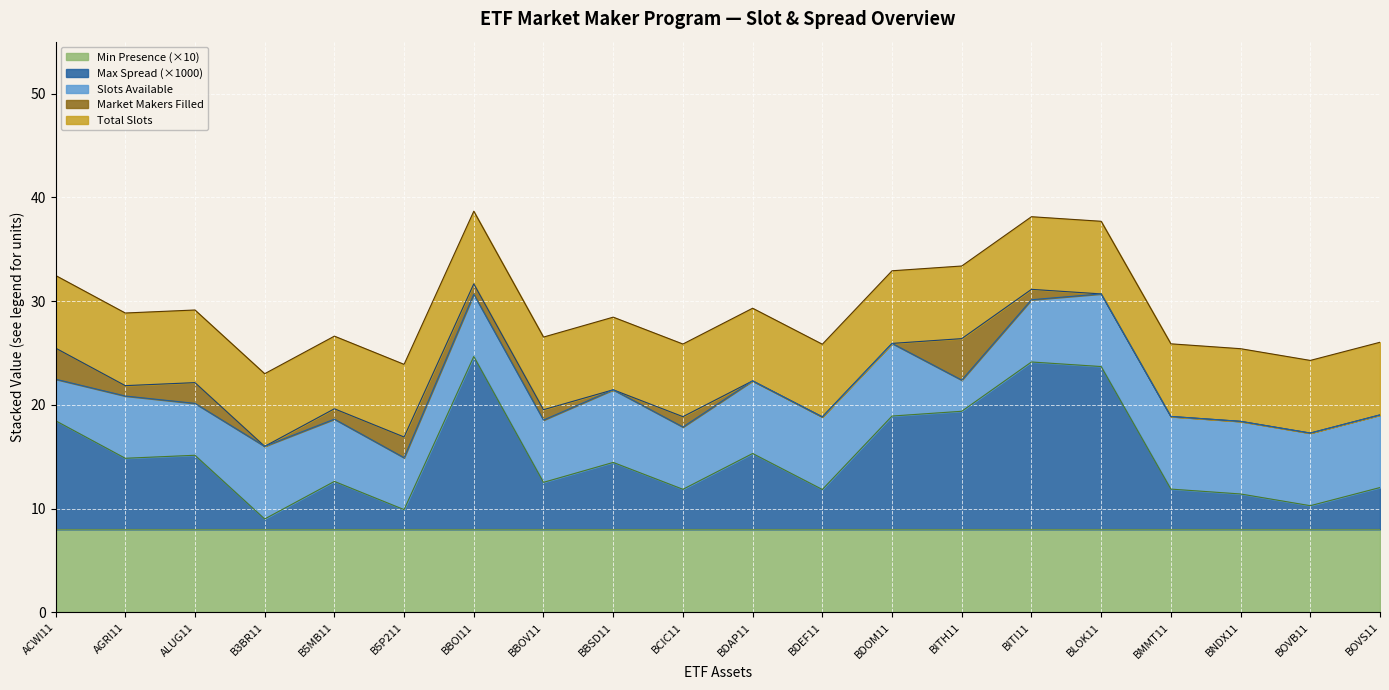

What is the lowest value of the Min Presence (×10) series?

8.0